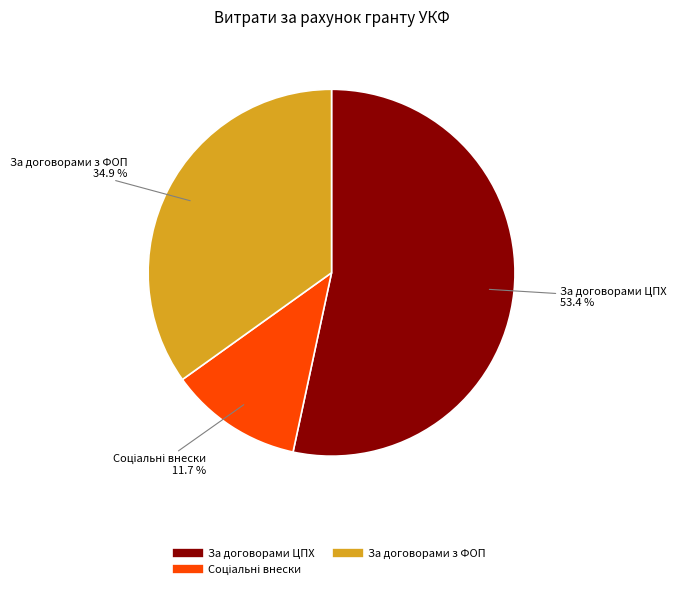

Does any single category account for the majority?

Yes